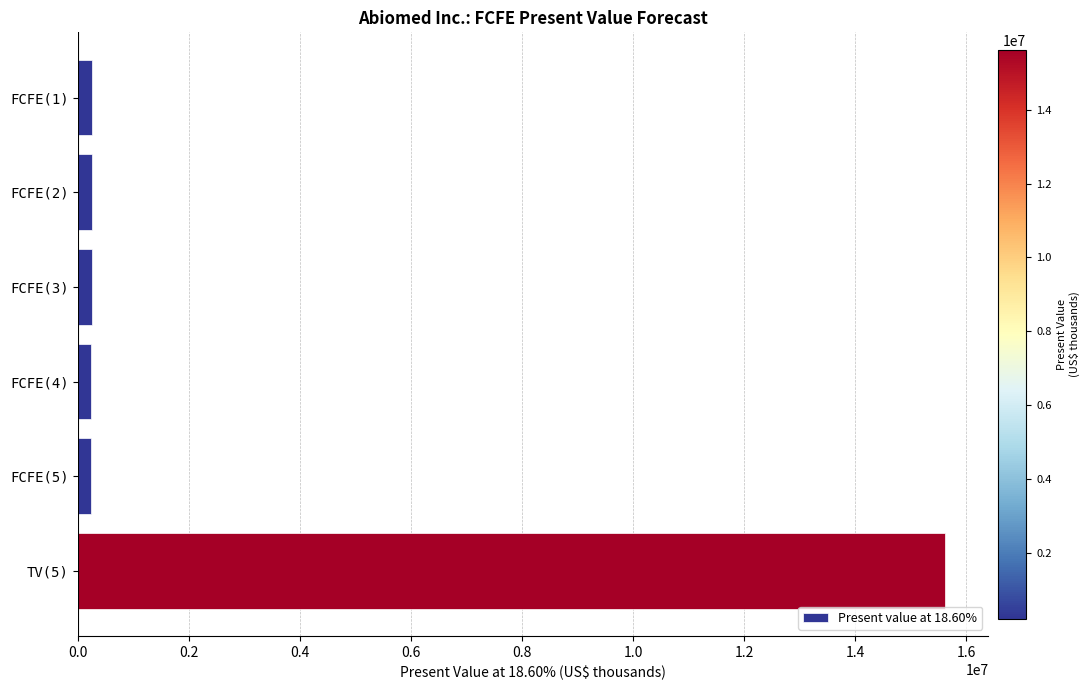

What is the label of the 4th bar from the top?

FCFE(4)